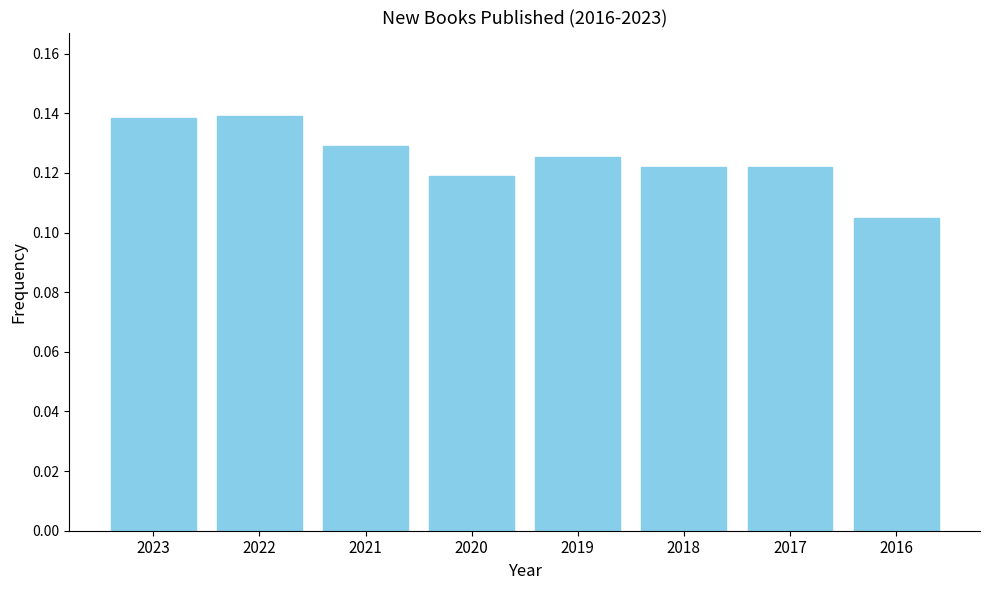

Is it true that the value at 2016 is 0.2?

False